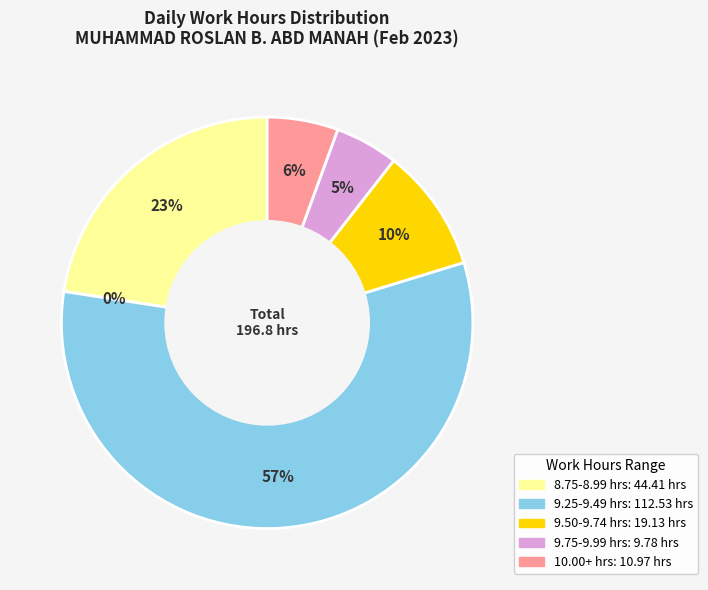

Do 10 and 18 together represent more than half of the pie?

No